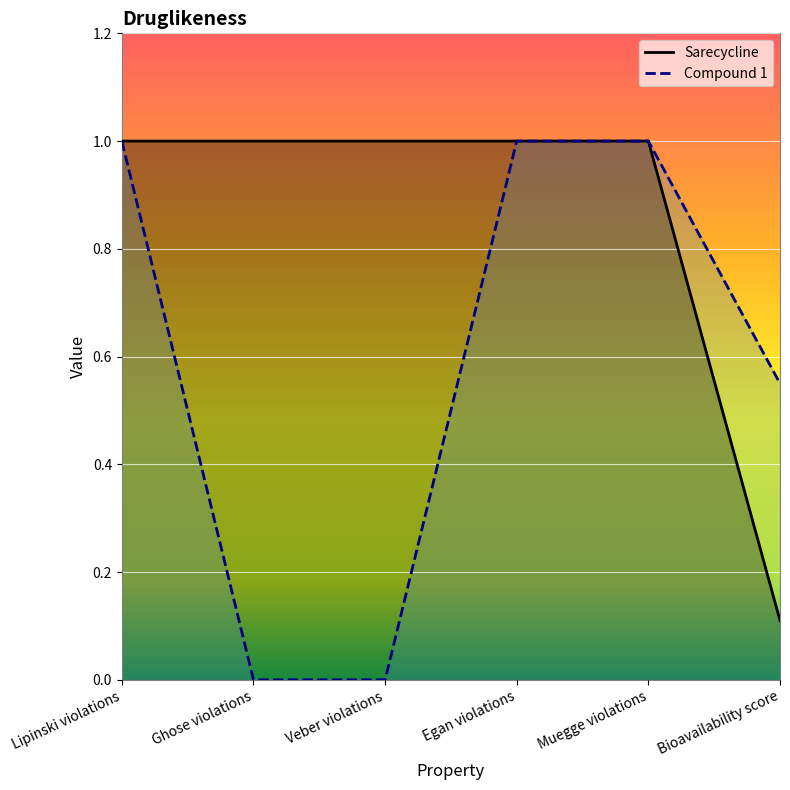

Which label corresponds to the smallest value in the chart?

Ghose violations